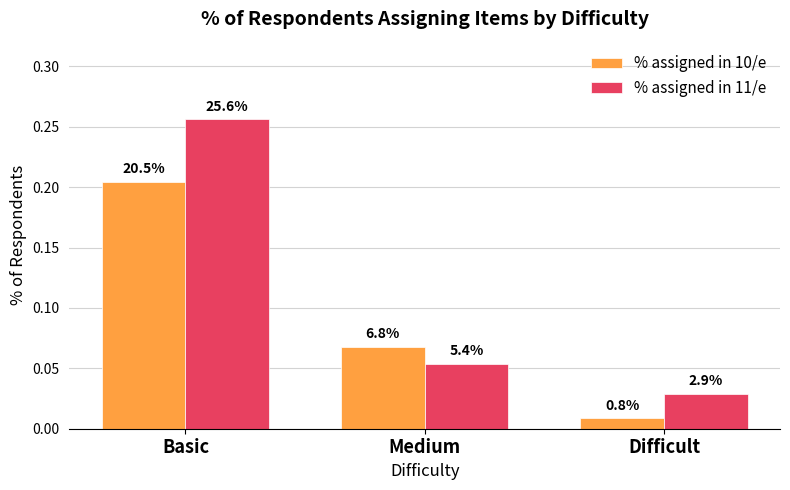

Is the value of % assigned in 10/e at Basic greater than the value of % assigned in 11/e at Medium?

Yes